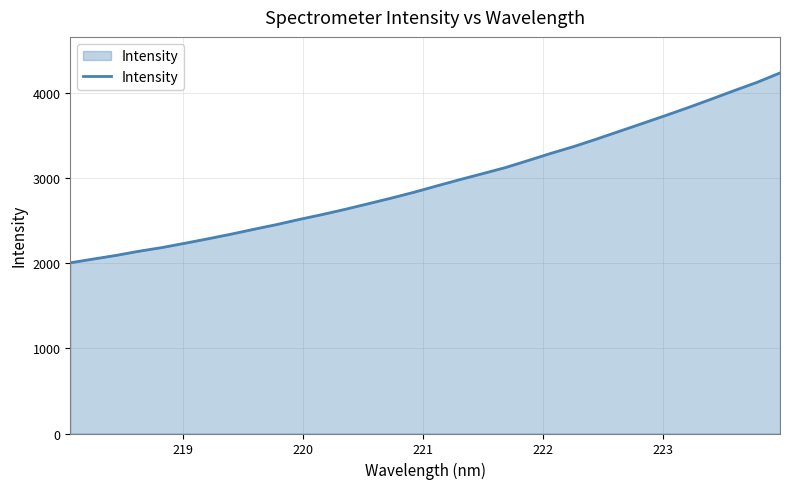

True or false: the data has more than 0 interior local peaks.

False